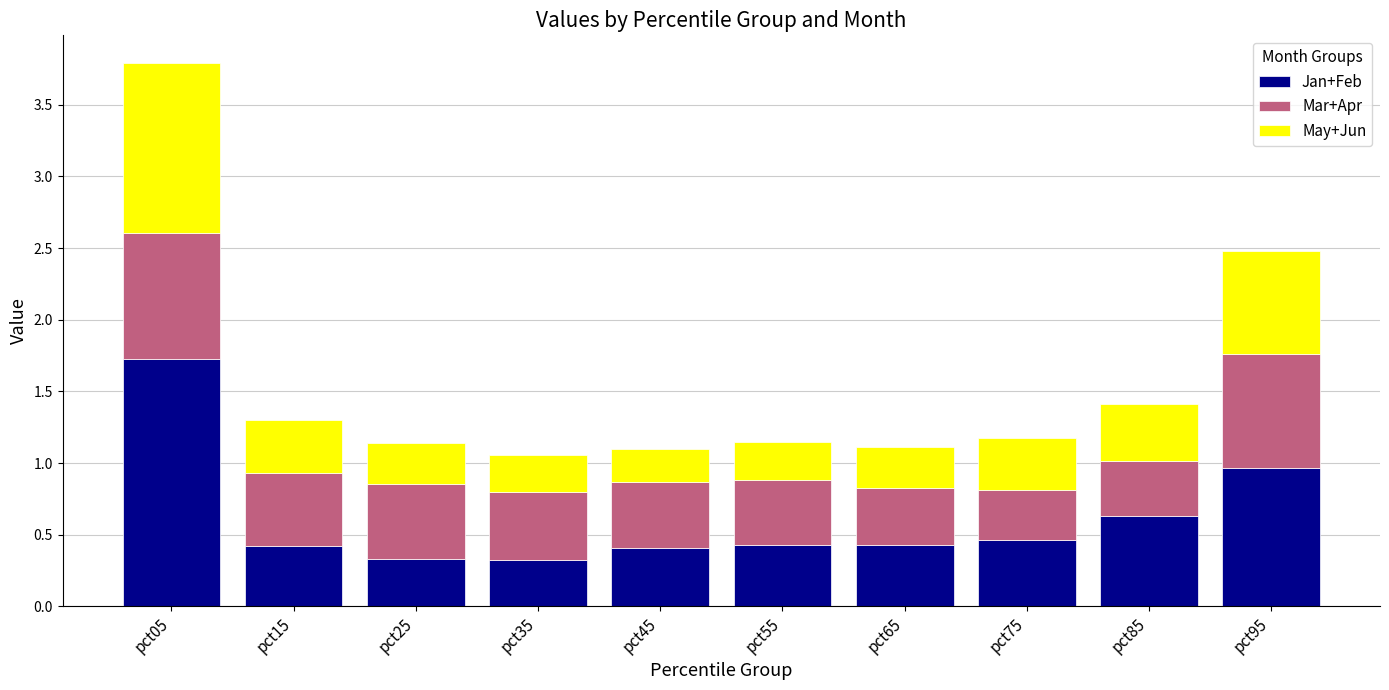

Read the Jan+Feb value at pct05.

1.7